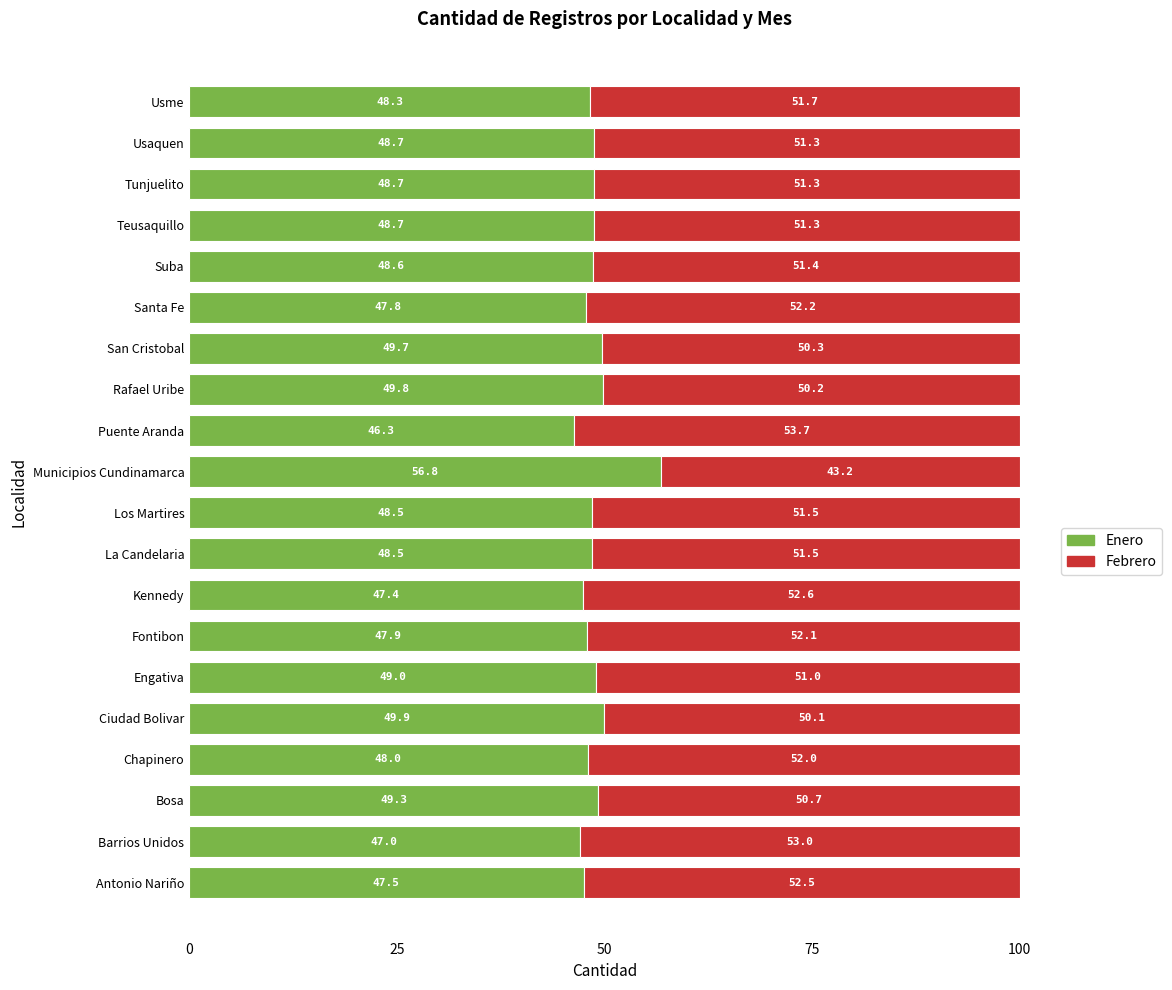

What is the total value across all series at Rafael Uribe?

100.0